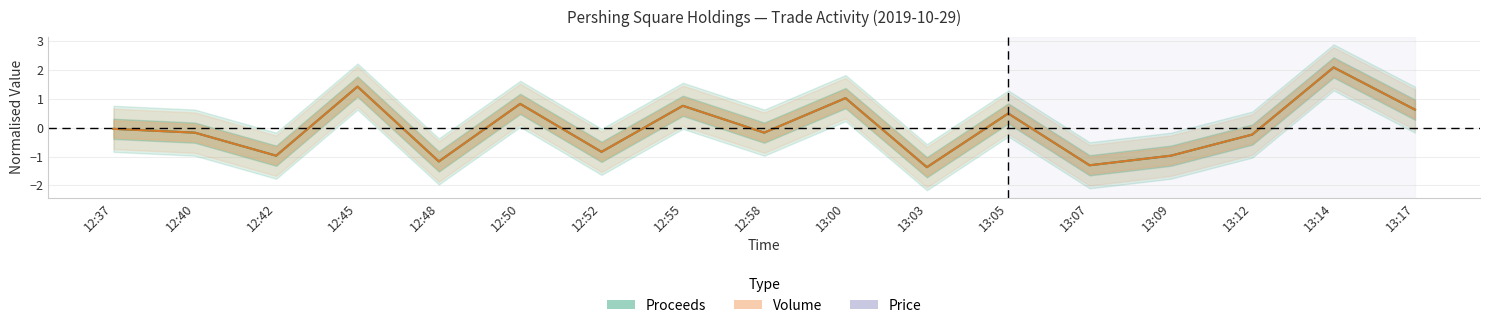

How many negative values does the Volume series have?

10